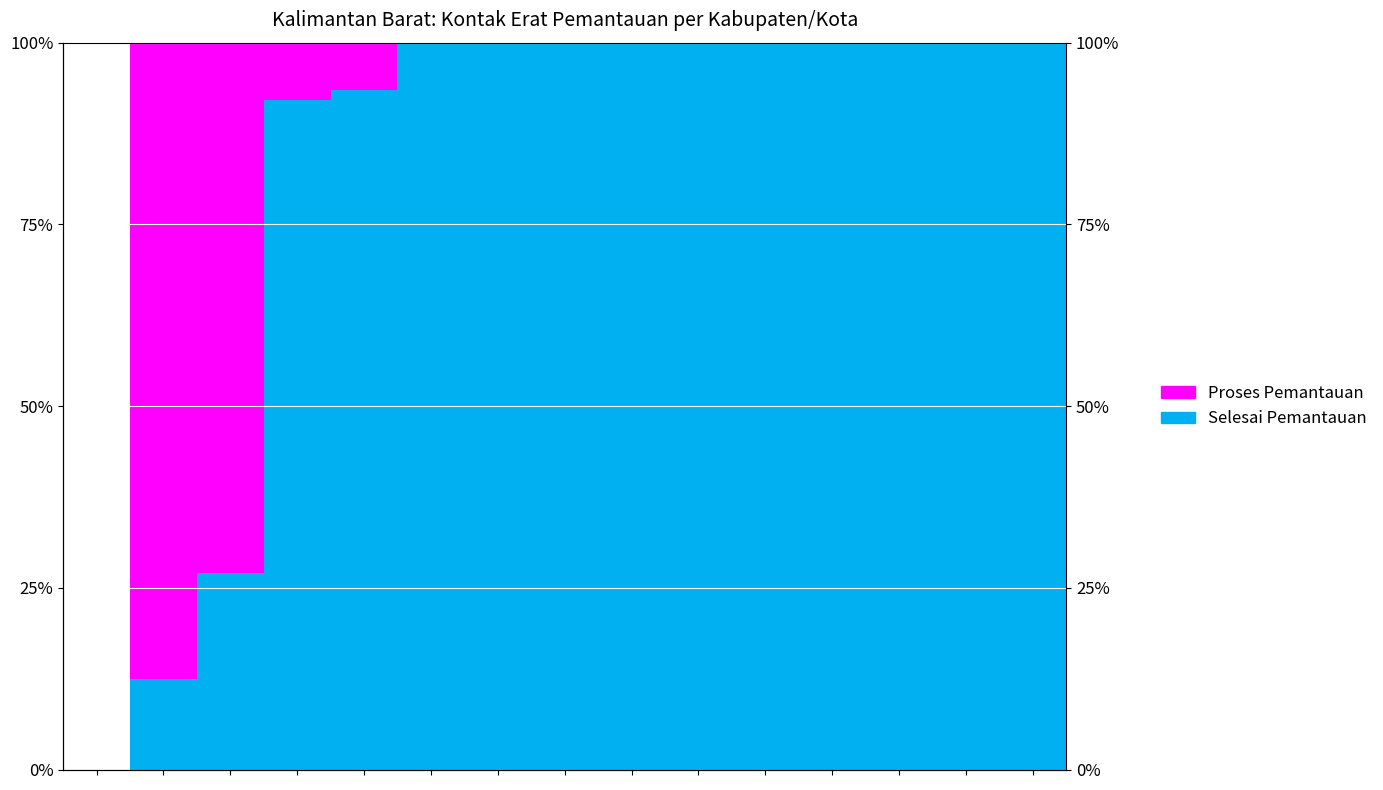

Which series has the widest spread of values?

Selesai Pemantauan